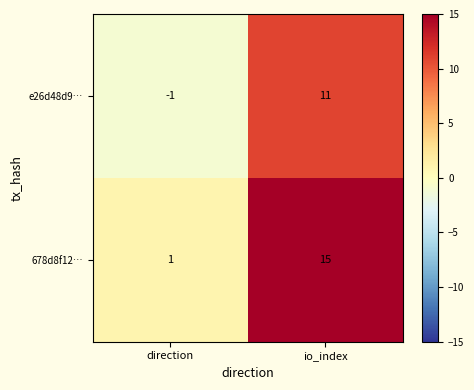

Which series has the widest spread of values?

678d8f12…